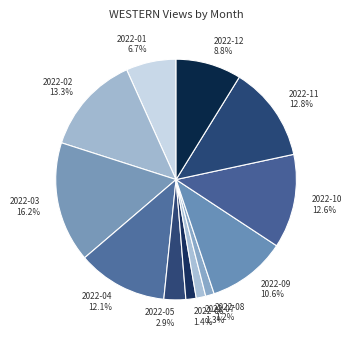

True or false: 2022-07 accounts for 7% of the total.

False